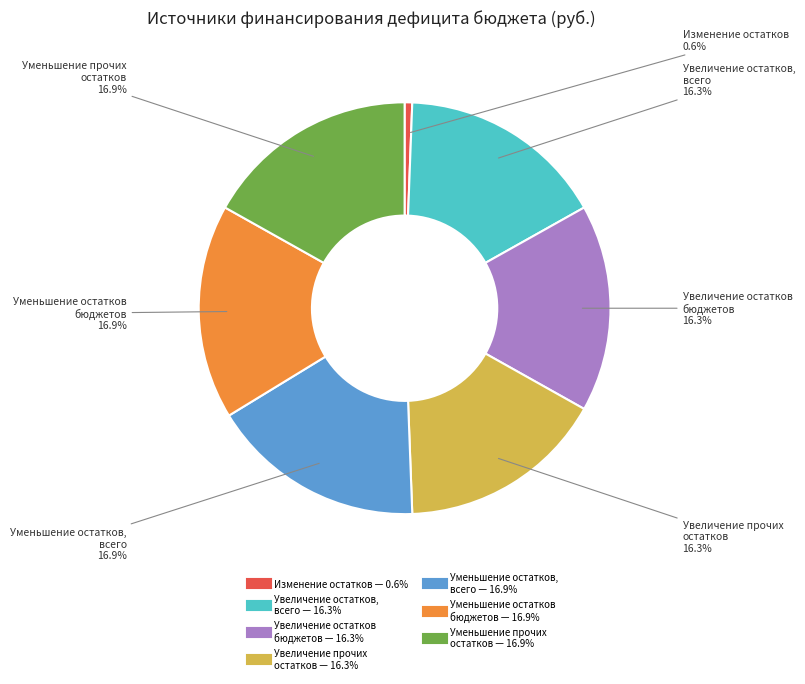

Is there a majority slice in this chart?

No